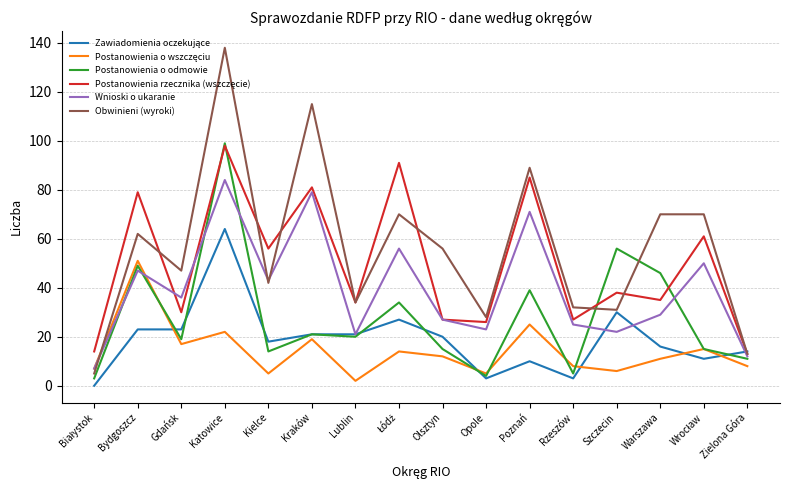

How many series are shown in this chart?

6